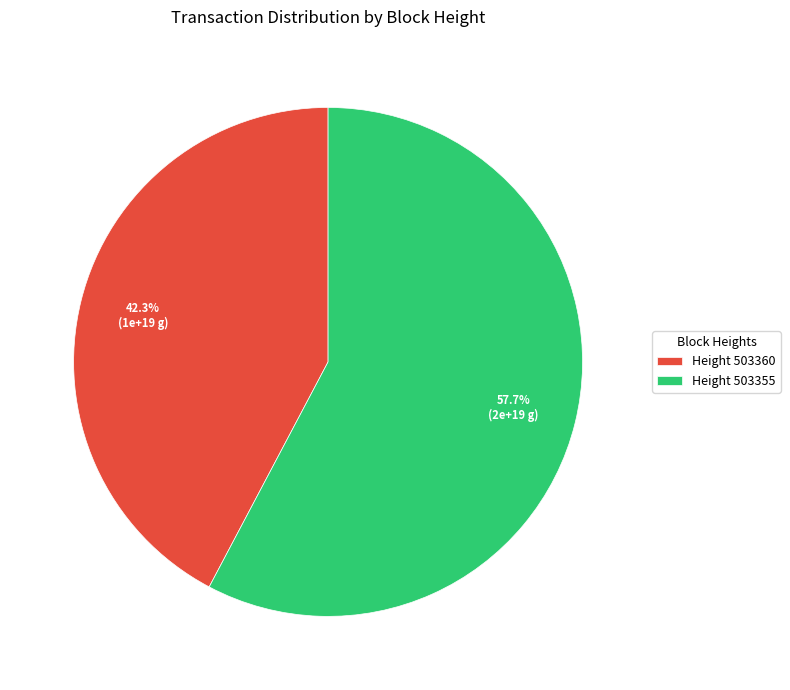

Is there any slice that represents more than half of the pie?

Yes